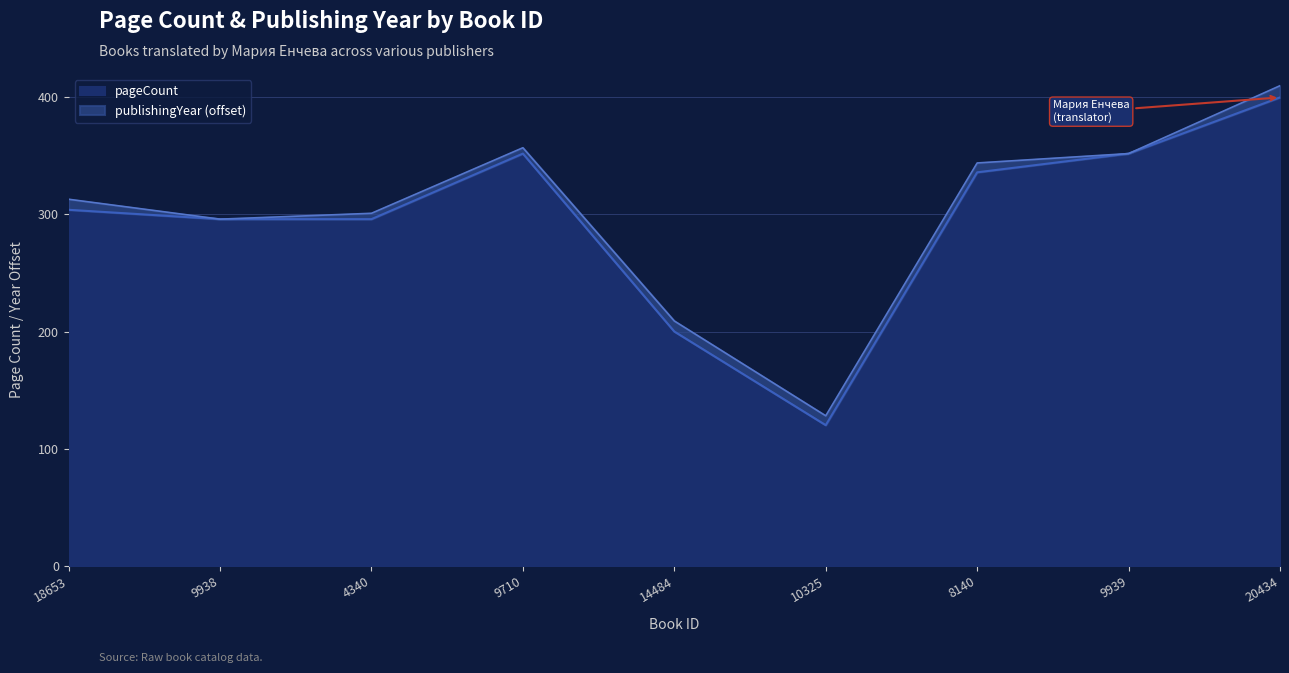

How many lines are shown in the chart?

2